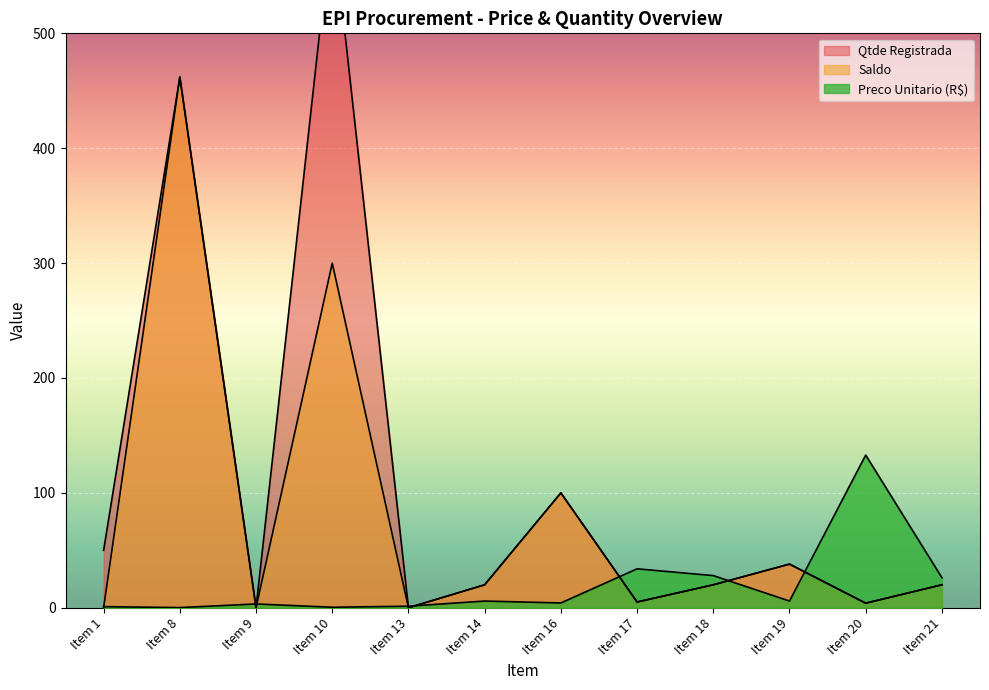

Reading left to right, extract all data points from this chart.

Preco Unitario (R$): Item 1=1.0	Item 8=0.1	Item 9=3.3	Item 10=0.5	Item 13=1.4	Item 14=5.8	Item 16=4.2	Item 17=33.9	Item 18=28.0	Item 19=5.8	Item 20=132.9	Item 21=26.2
Qtde Registrada: Item 1=50.0	Item 8=462.0	Item 9=0.0	Item 10=600.0	Item 13=0.0	Item 14=20.0	Item 16=100.0	Item 17=5.0	Item 18=20.0	Item 19=38.0	Item 20=4.0	Item 21=20.0
Saldo: Item 1=0.0	Item 8=462.0	Item 9=0.0	Item 10=300.0	Item 13=0.0	Item 14=20.0	Item 16=100.0	Item 17=5.0	Item 18=20.0	Item 19=38.0	Item 20=4.0	Item 21=20.0